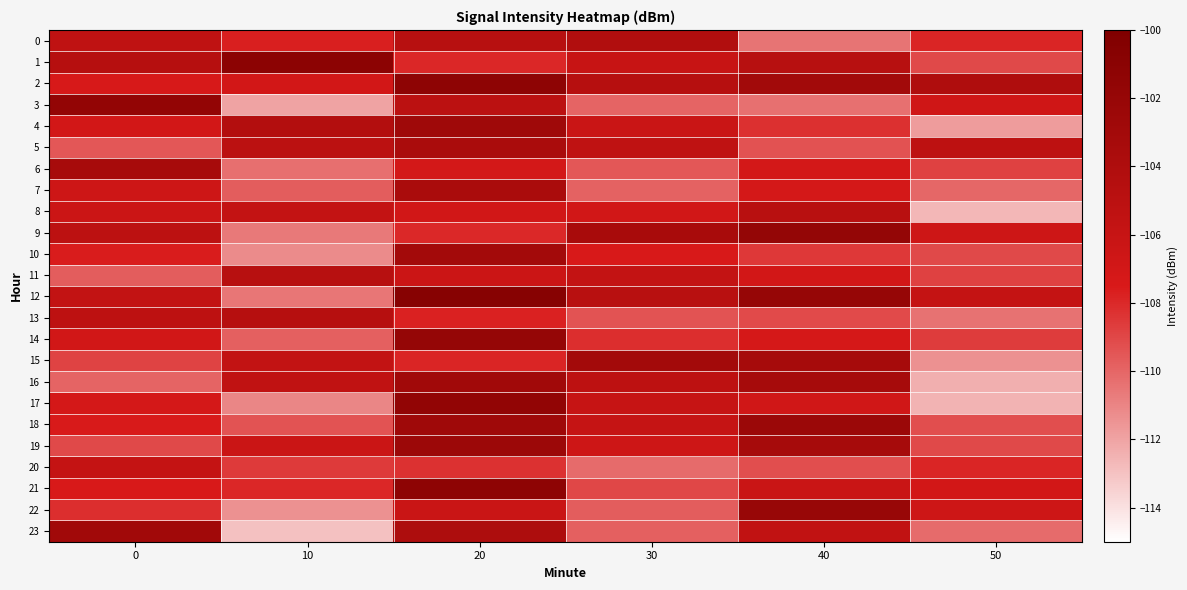

Count the number of categories in the chart.

6